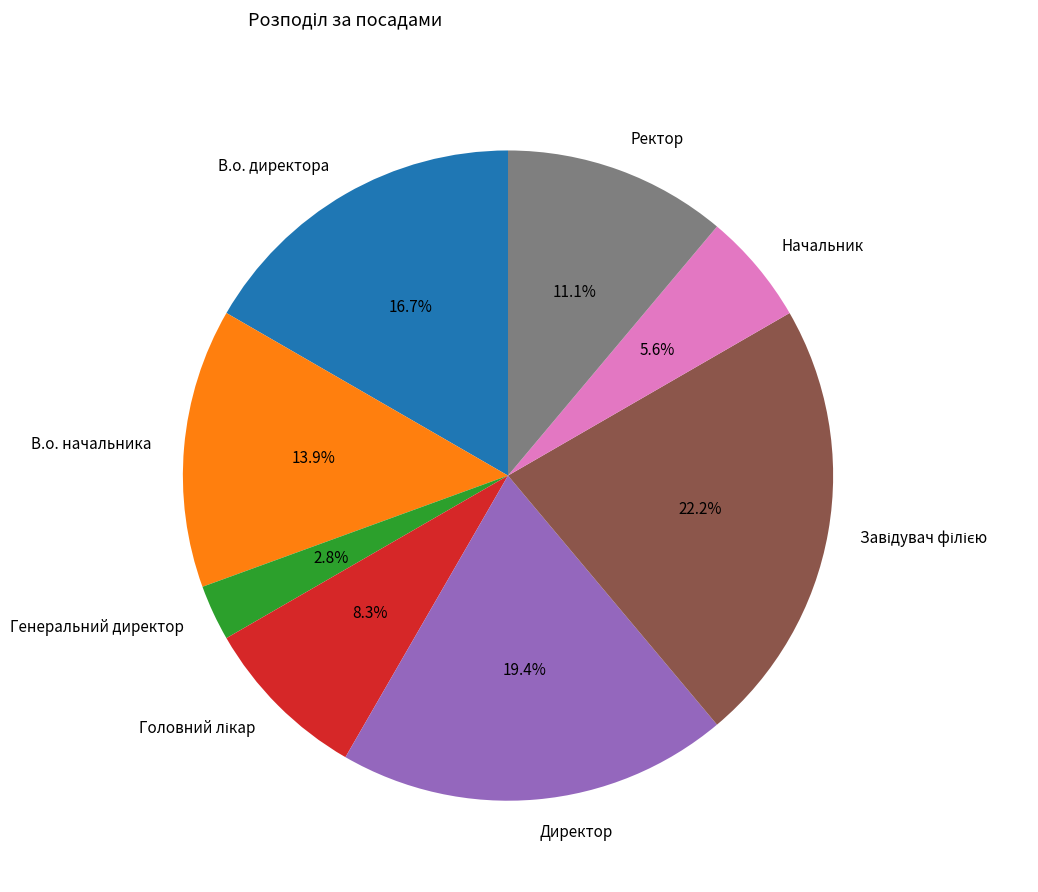

Which has a higher value, Ректор or Директор?

Директор